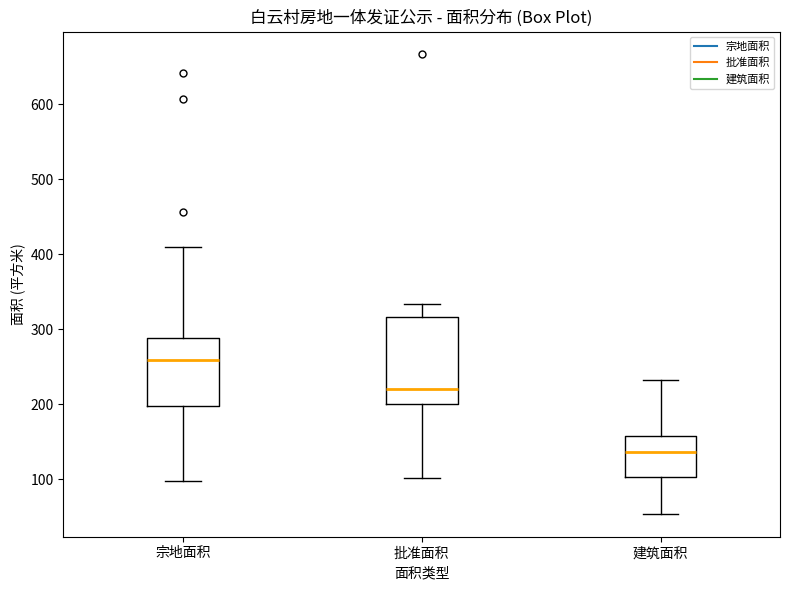

Which box's median line is the lowest?

建筑面积